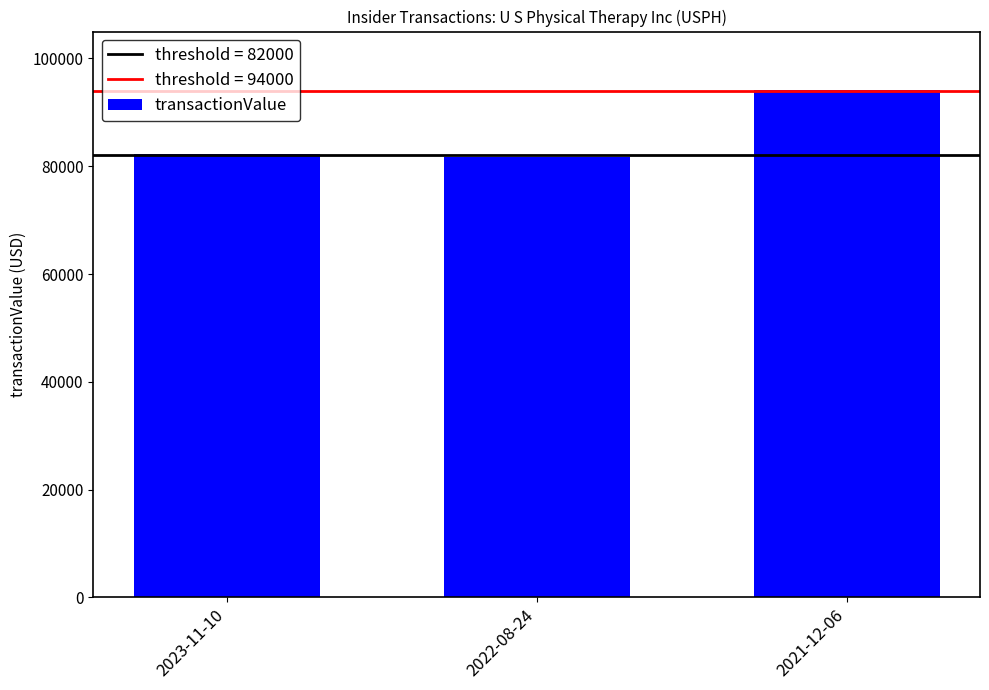

Reading left to right, what are all the values shown in this chart?

82340	81710	94210